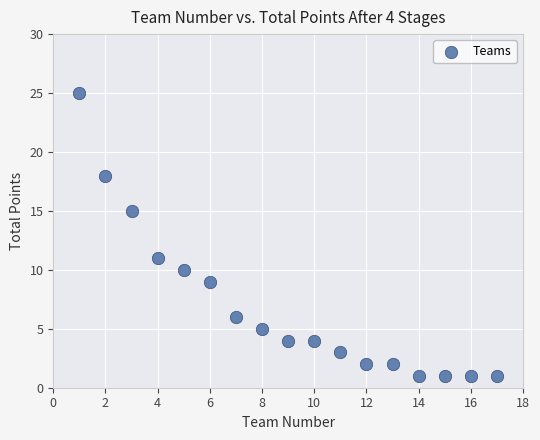

What is the range of Y values (max minus min)?

24